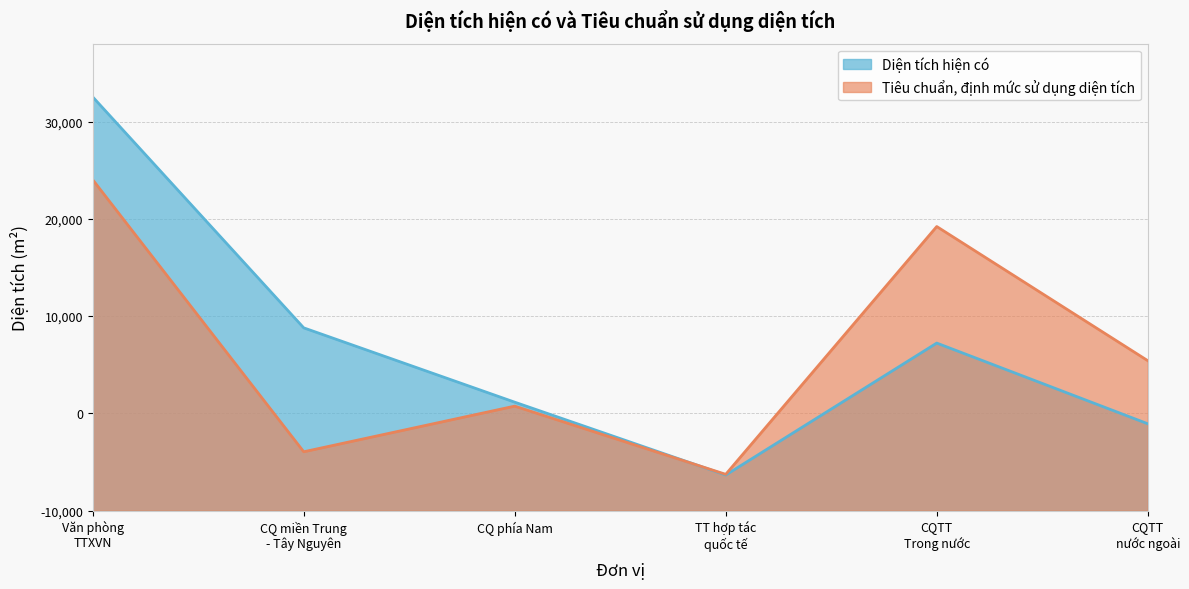

How many lines are shown in the chart?

2